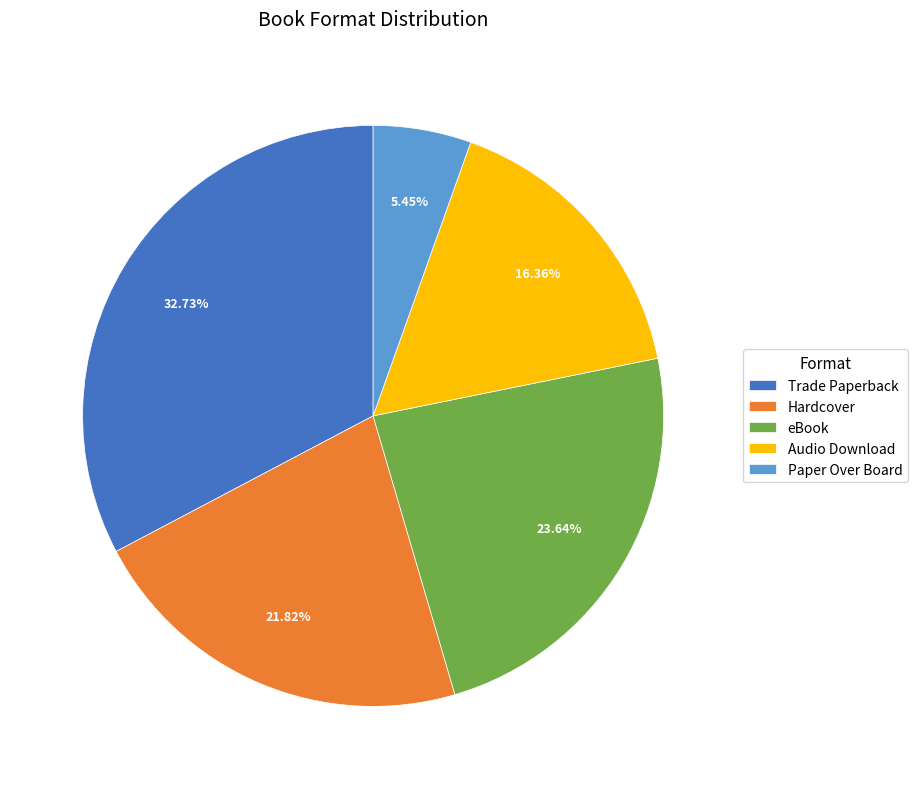

Rank the categories by value from lowest to highest.

Paper Over Board, Audio Download, Hardcover, eBook, Trade Paperback